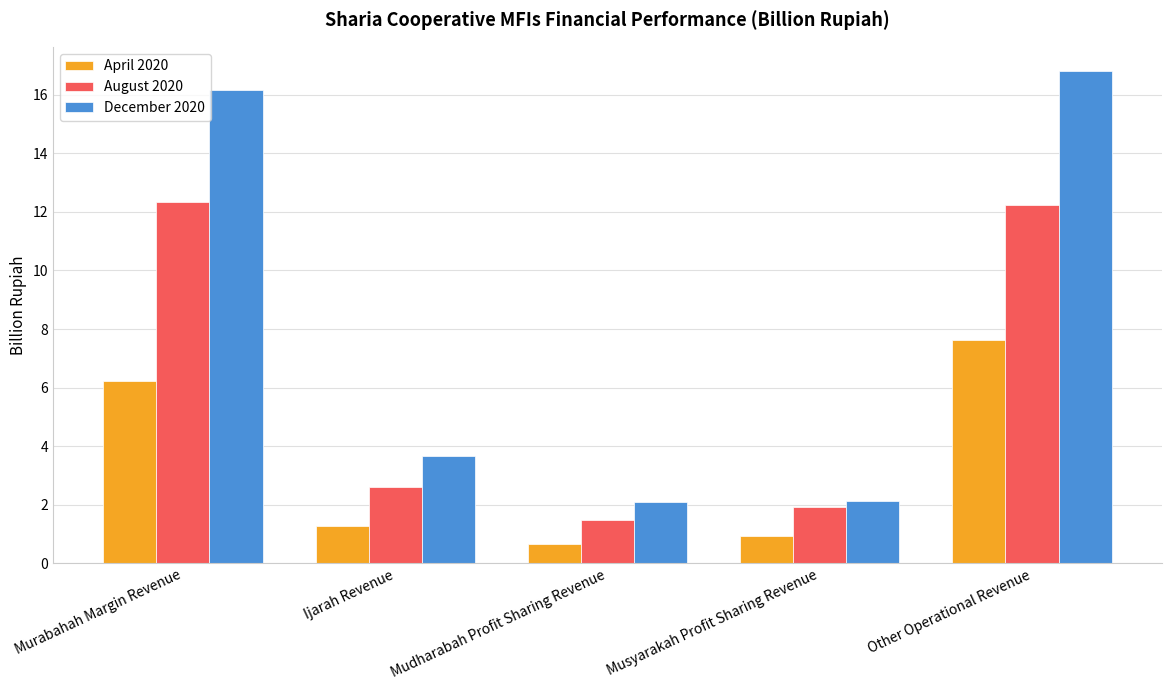

Which series has the largest total across all categories?

December 2020